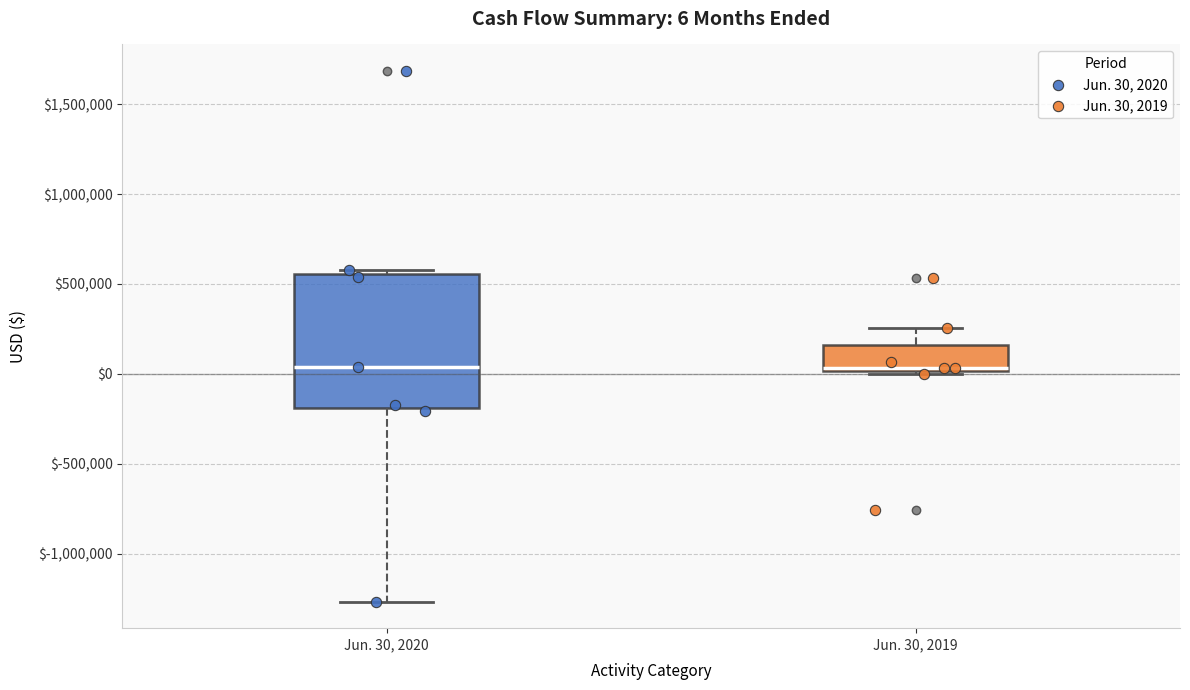

Comparing the boxes themselves (not the whiskers), which one is the tallest?

Jun. 30, 2020